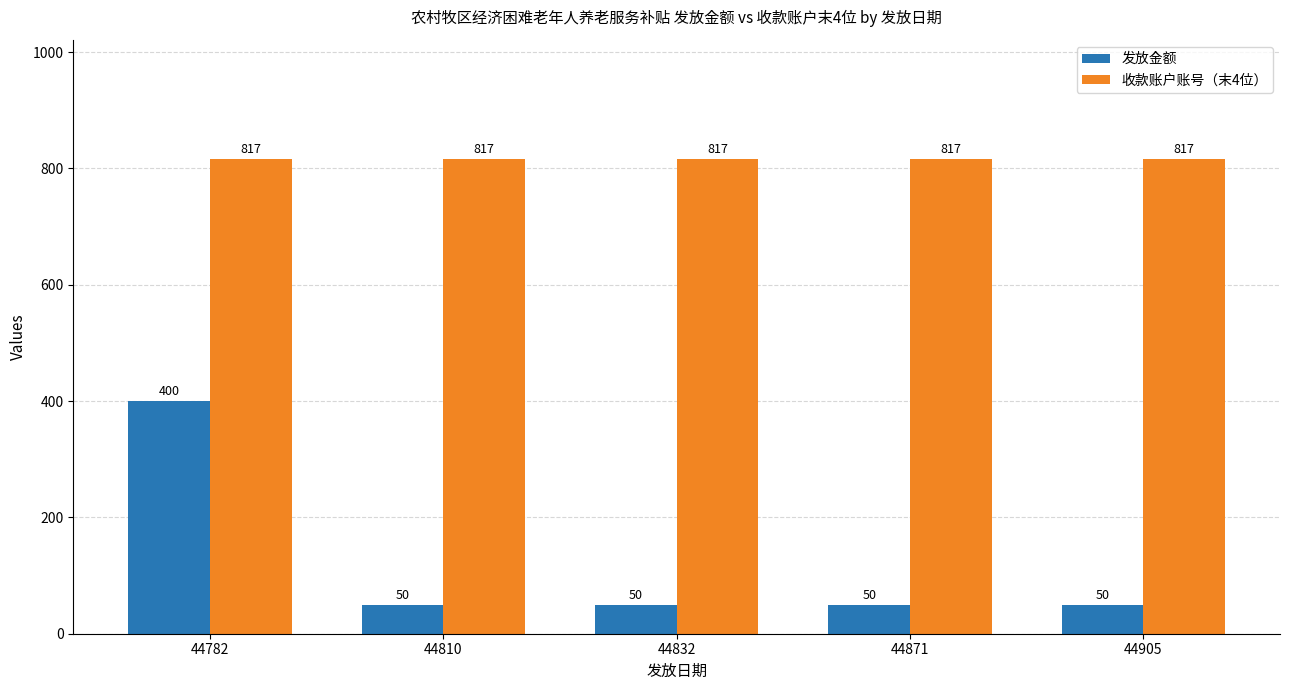

True or false: 收款账户账号（末4位） has a value of 327 at 44905.

False